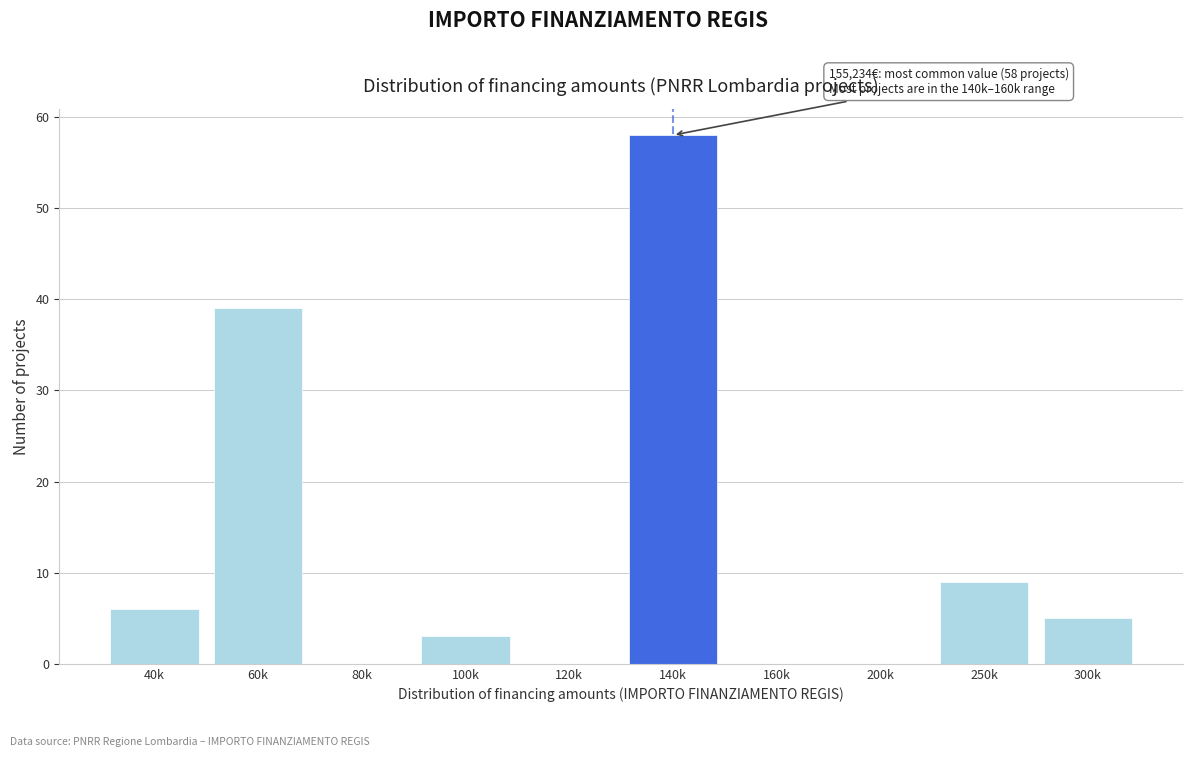

Reading right to left, transcribe all the data shown in this chart.

300k=5	250k=9	200k=0	160k=0	140k=58	120k=0	100k=3	80k=0	60k=39	40k=6